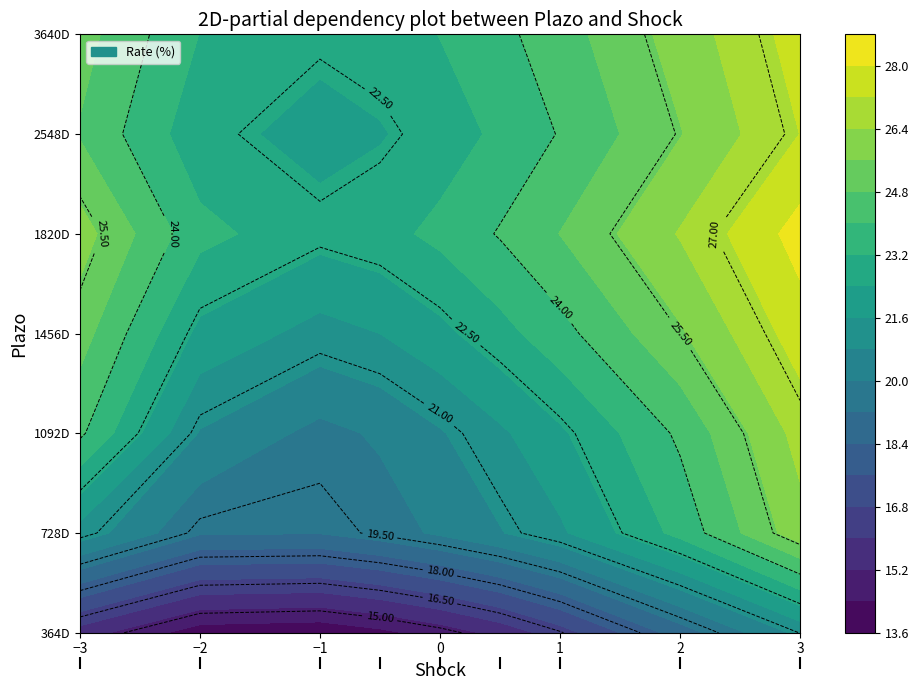

Rank the series at 7 from lowest to highest value.

364D, 728D, 1092D, 1456D, 2548D, 3640D, 1820D